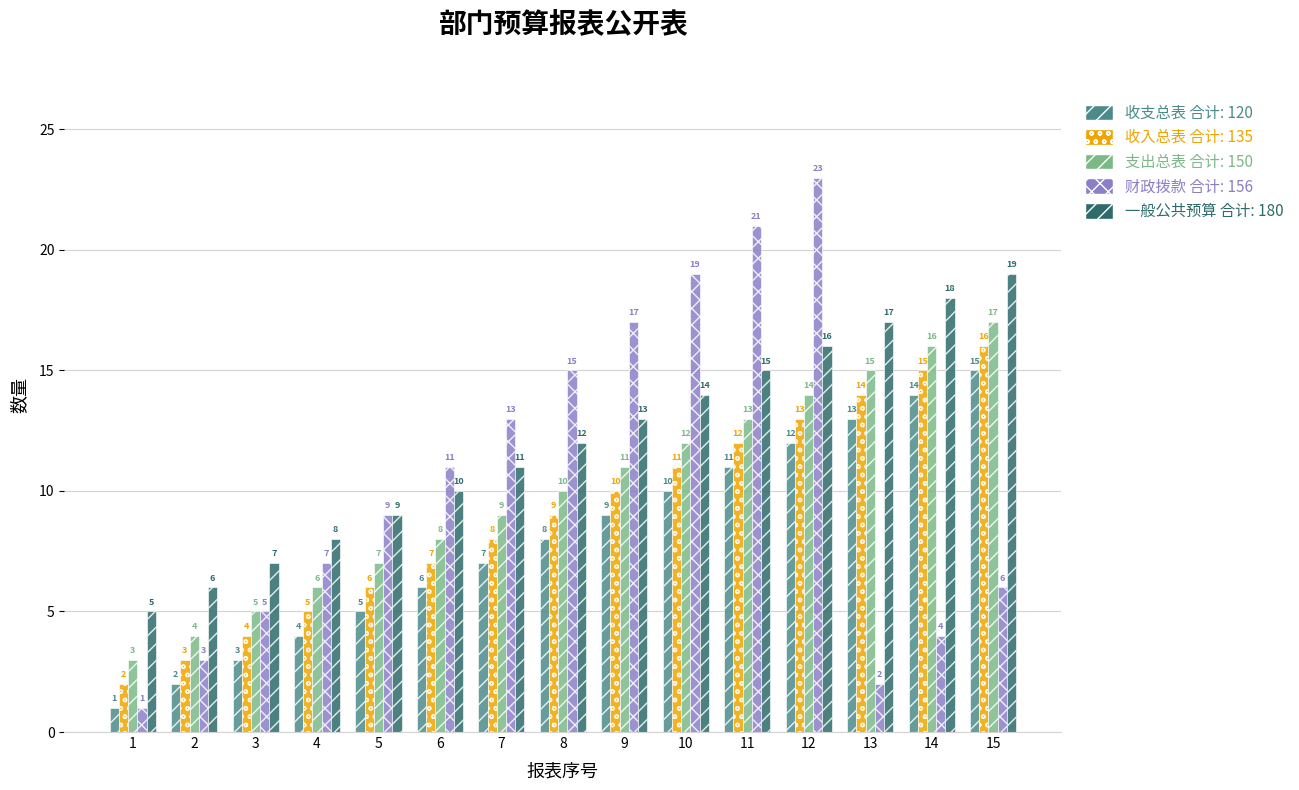

What is the spread (max minus min) of values at 10?

9